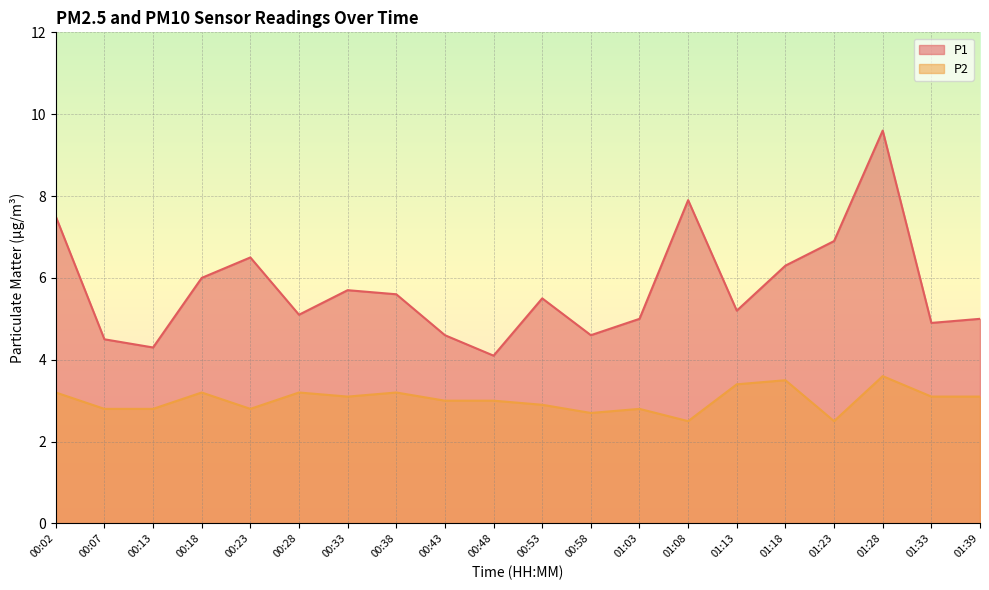

Is the value of P2 at 01:18 greater than the value of P1 at 00:48?

No